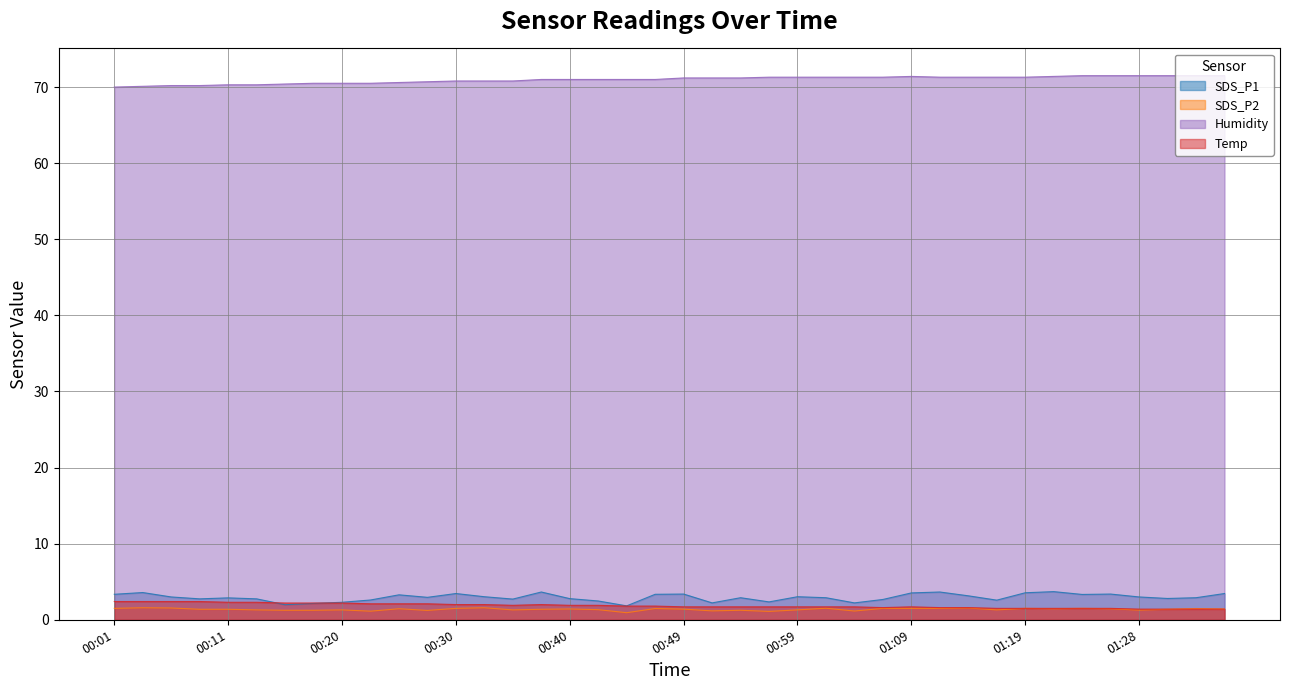

Which has a higher value, 00:18 or 00:37?

00:37